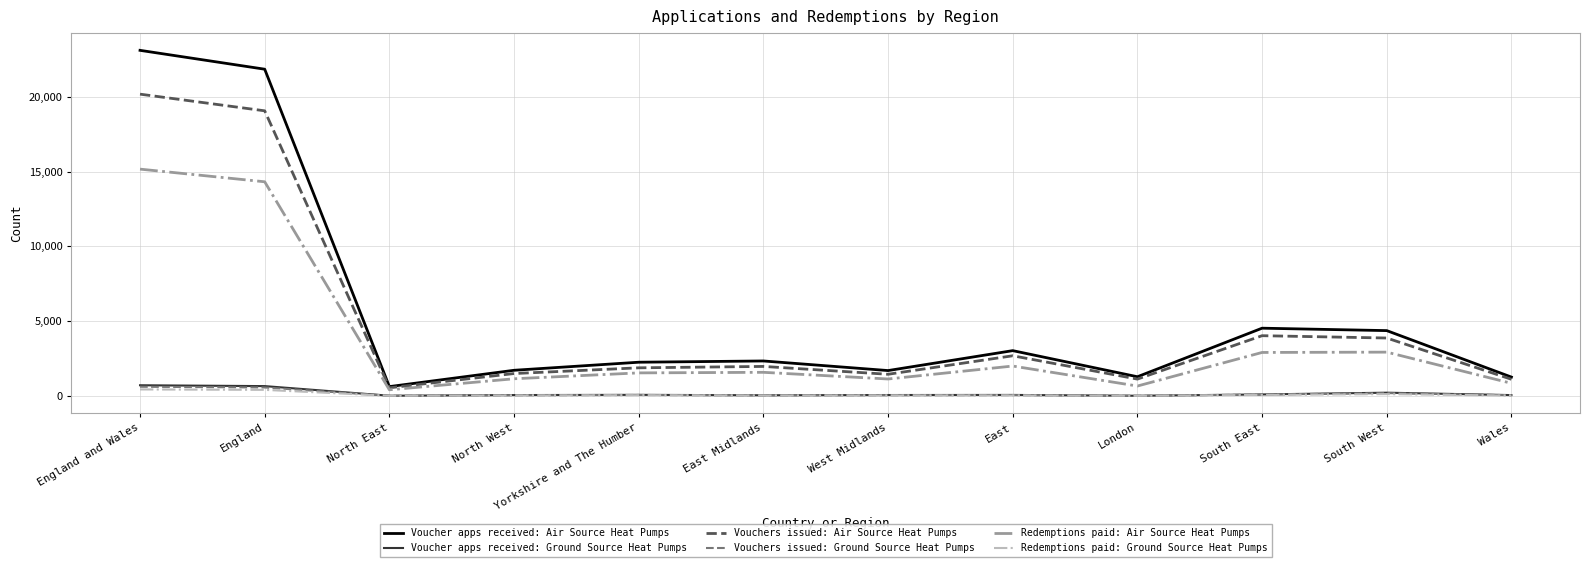

Between England and North East, which series saw the biggest shift?

Voucher apps received: Air Source Heat Pumps